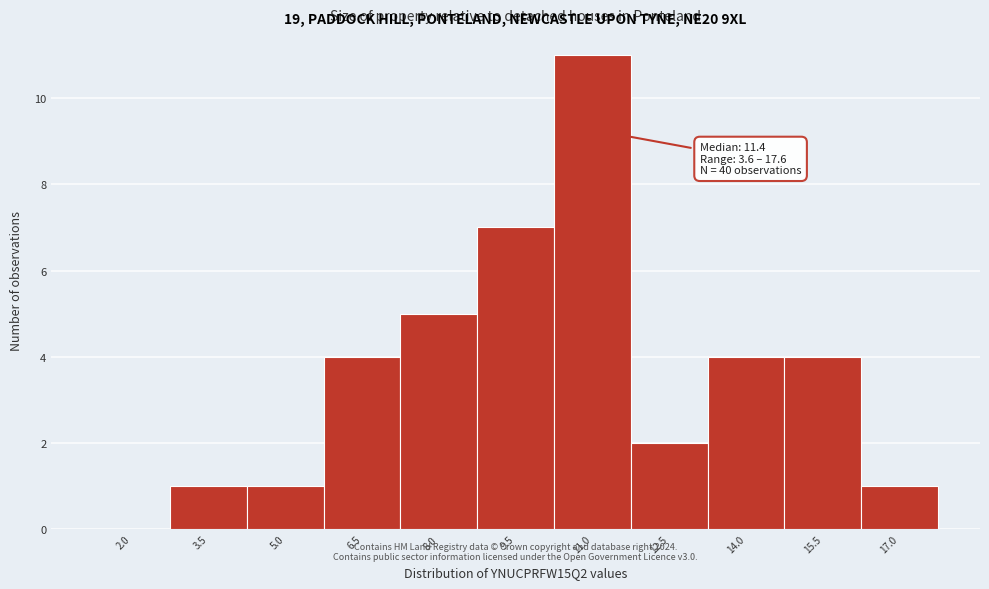

Reading left to right, extract all data points from this chart.

2.0=0	3.5=1	5.0=1	6.5=4	8.0=5	9.5=7	11.0=11	12.5=2	14.0=4	15.5=4	17.0=1